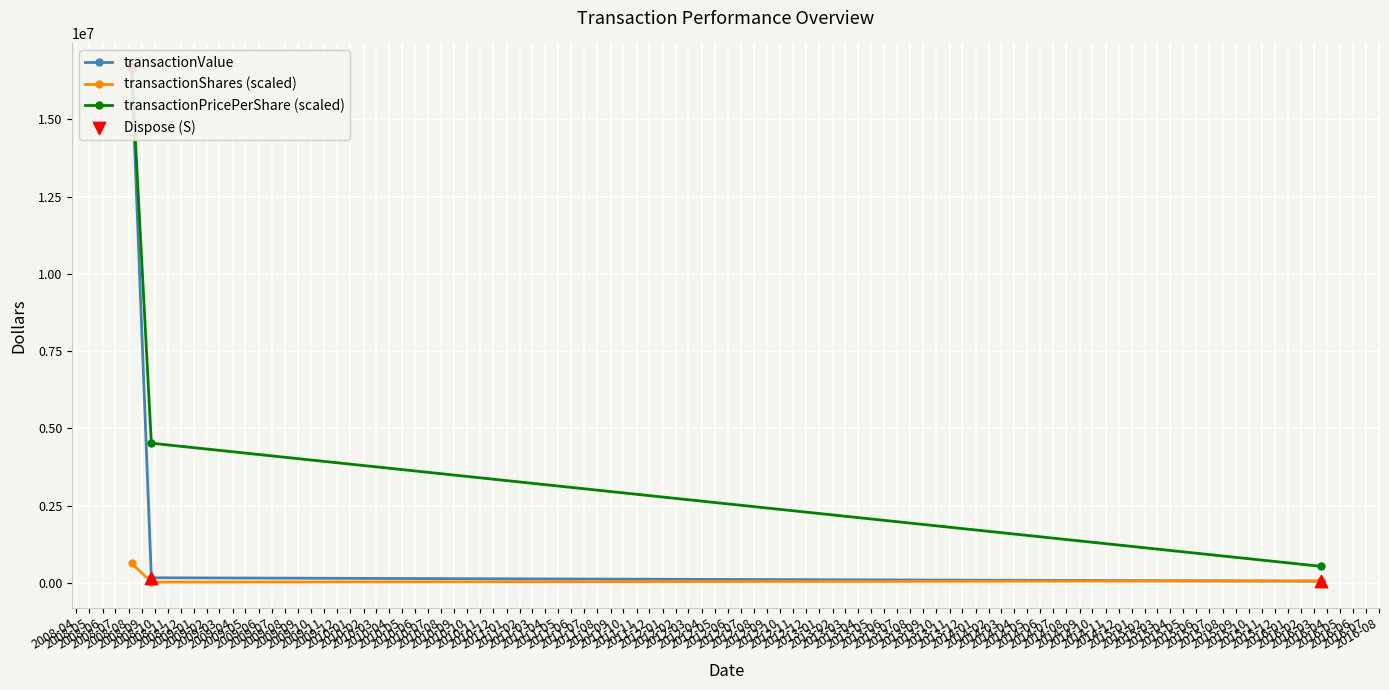

Which series reaches the minimum Y coordinate?

transactionShares (scaled)